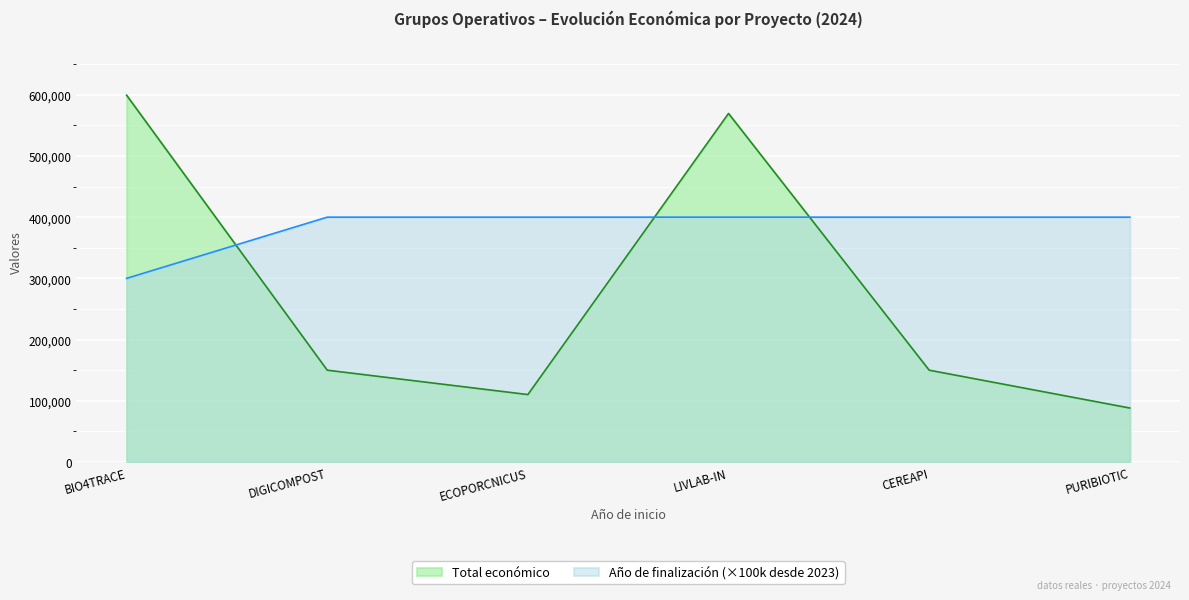

What is the minimum value for Año de finalización?

300000